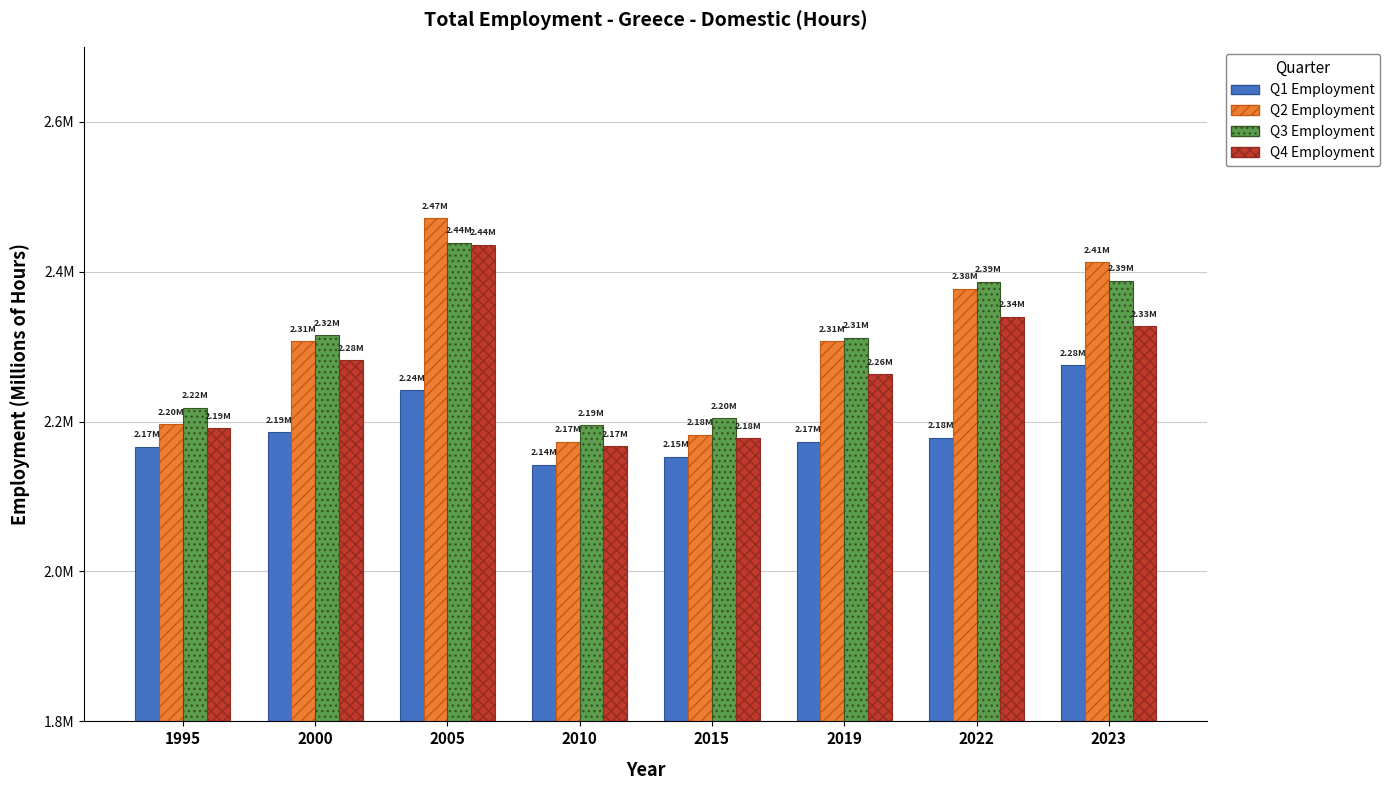

At 2010, list the series in order from smallest to largest.

Q1 Employment, Q4 Employment, Q2 Employment, Q3 Employment